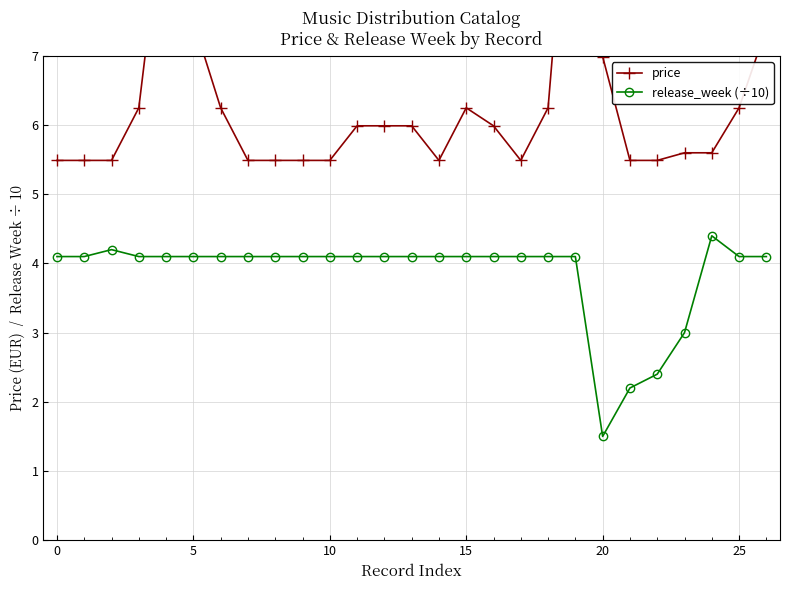

How many distinct data groups are displayed?

2